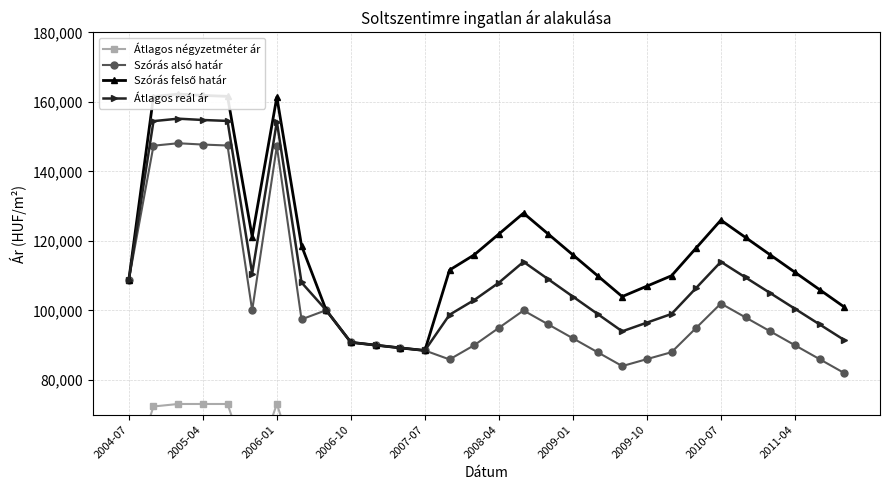

Which series has the largest total across all categories?

Szórás felső határ